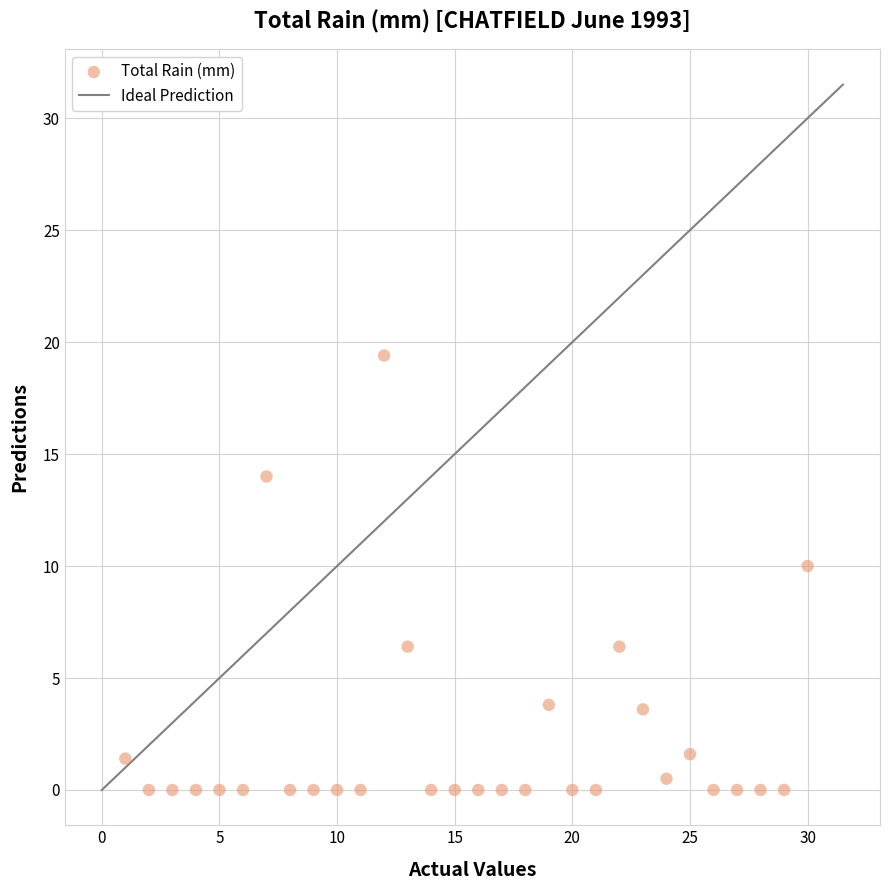

What is the range of X values (max minus min)?

29.0